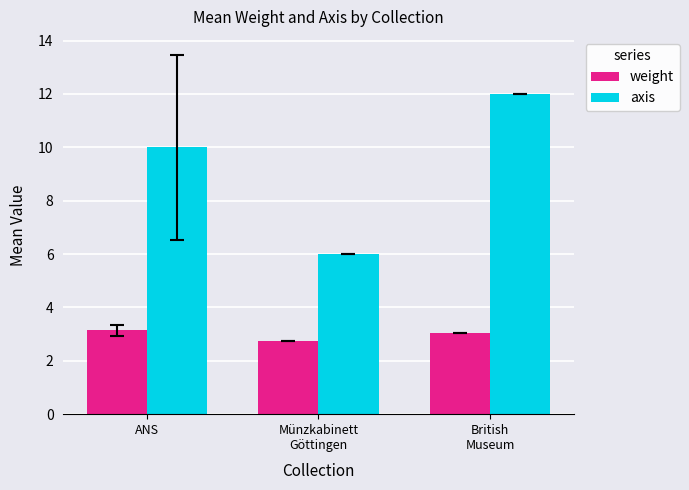

Is it true that axis equals 14.6 at ANS?

False